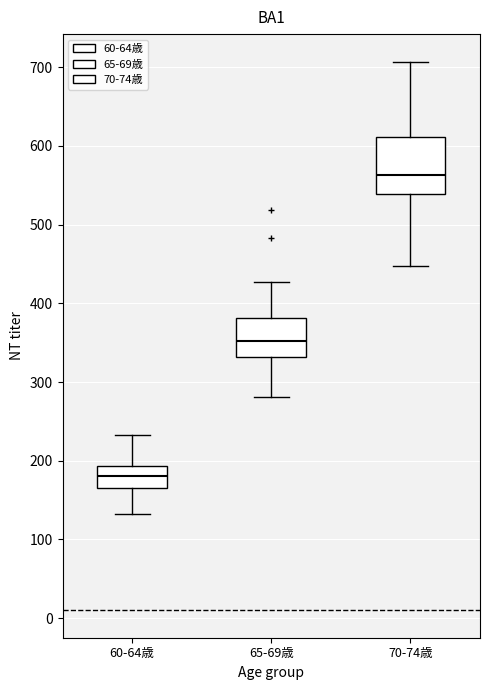

Reading left to right, transcribe this box plot: for each box, give where its median line is, the range the box spans, and where its two whiskers end, as read against the y-axis. The values are not printed on the chart, so give them approximately, as read against the axis.

60-64歳: median 180, box 170 to 190, whiskers 130 to 230
65-69歳: median 350, box 330 to 380, whiskers 280 to 430
70-74歳: median 560, box 540 to 610, whiskers 450 to 710